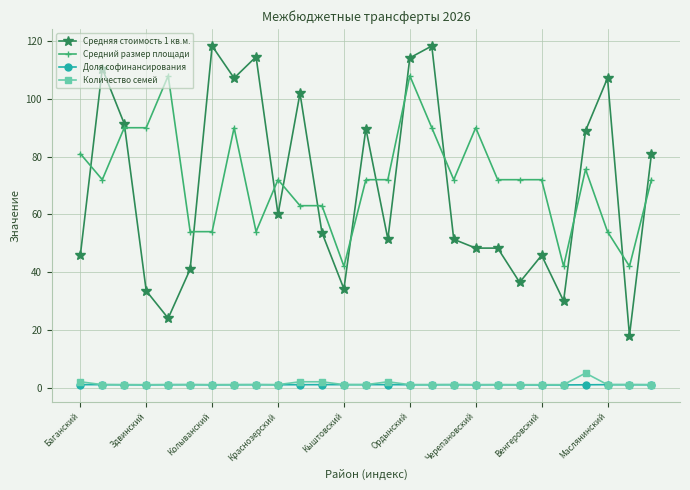

Which series has the widest spread of values?

Средняя стоимость 1 кв.м.